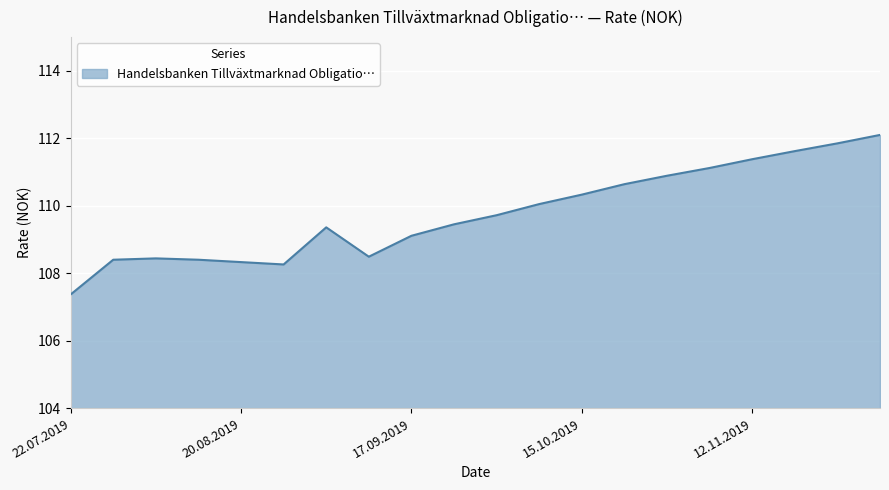

Count the number of data series in this chart.

1